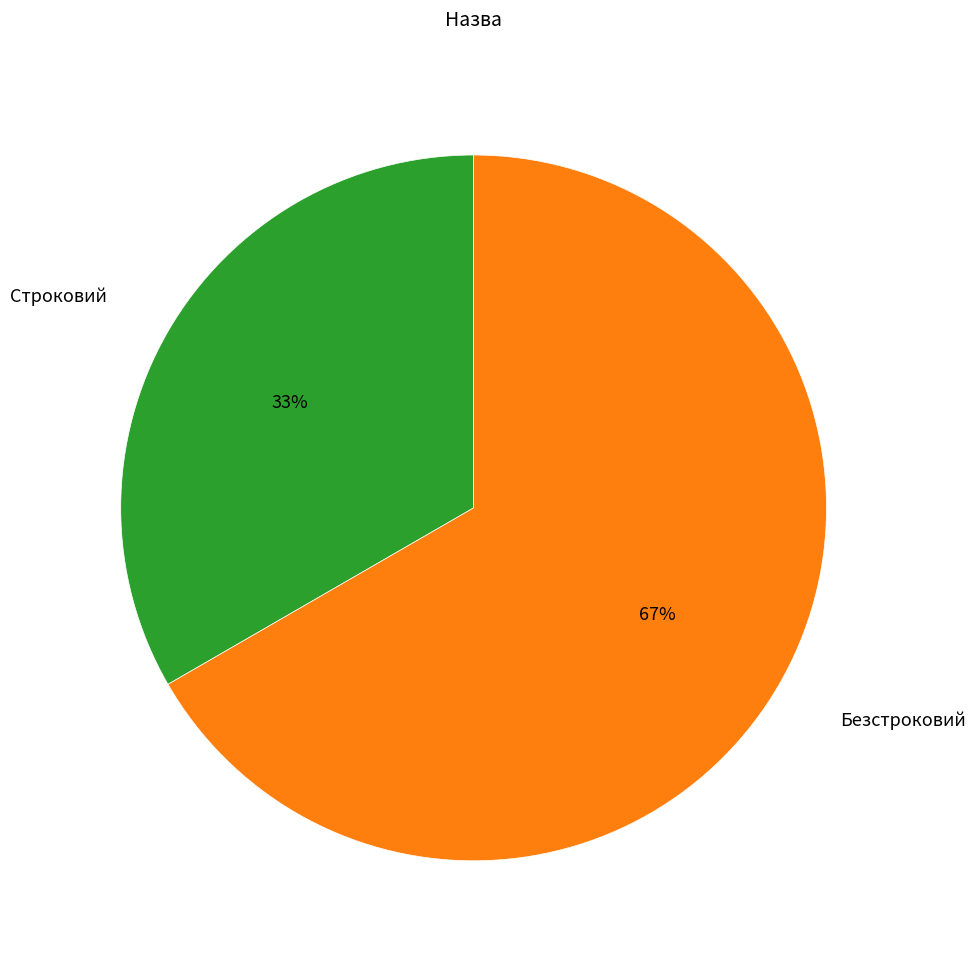

What is the ratio of the value at Строковий to the value at Безстроковий?

0.5